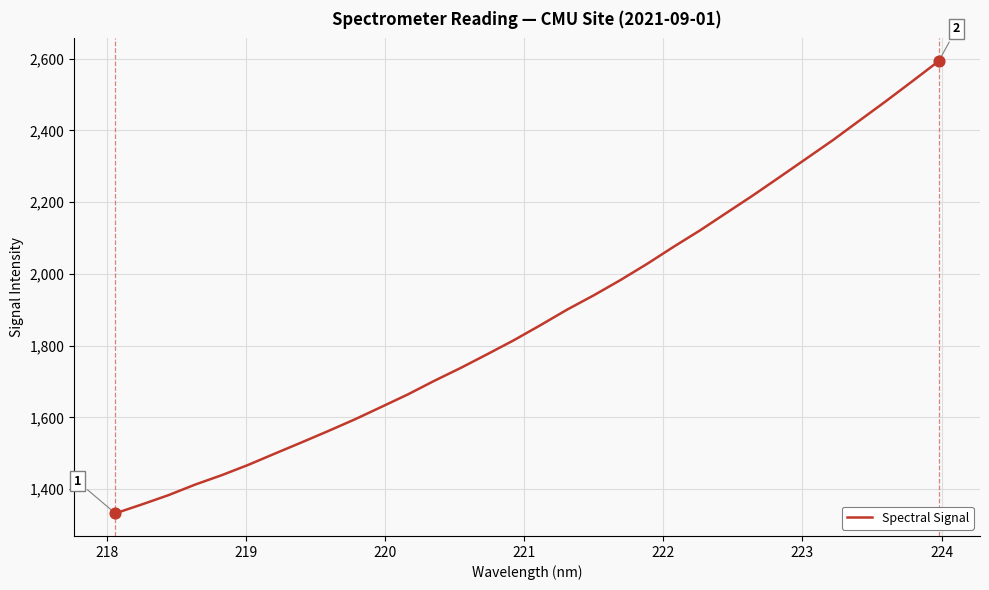

What is the difference between the maximum and minimum values?

1260.8